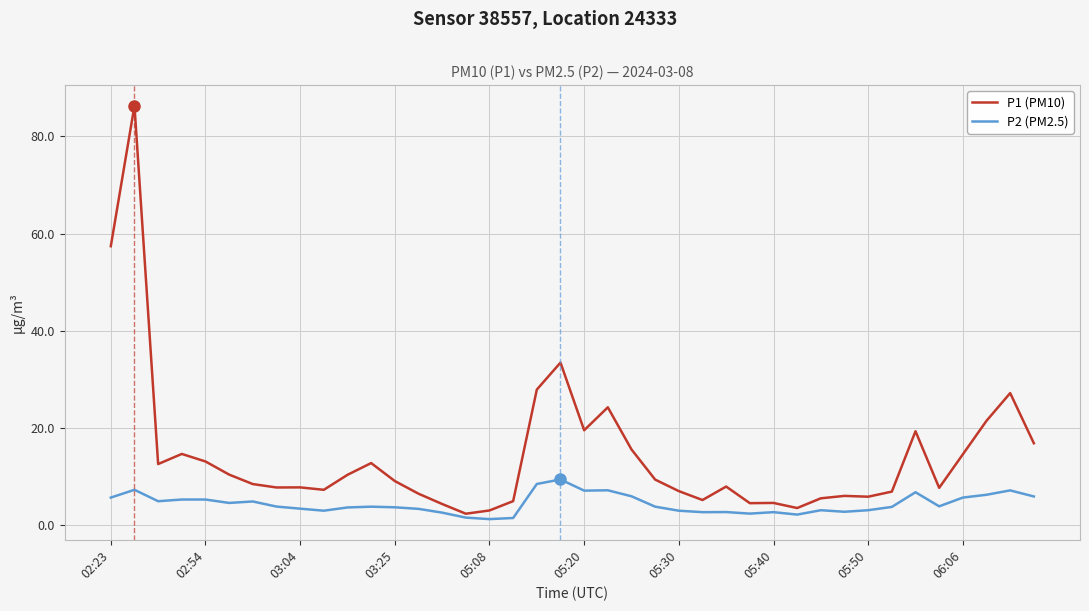

True or false: P1 (PM10) has more than 1 interior local peaks.

True